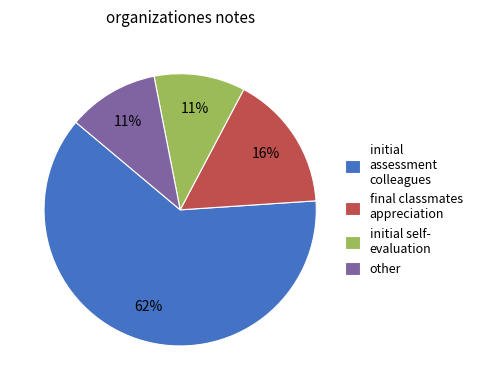

Count the number of slices in the pie.

4